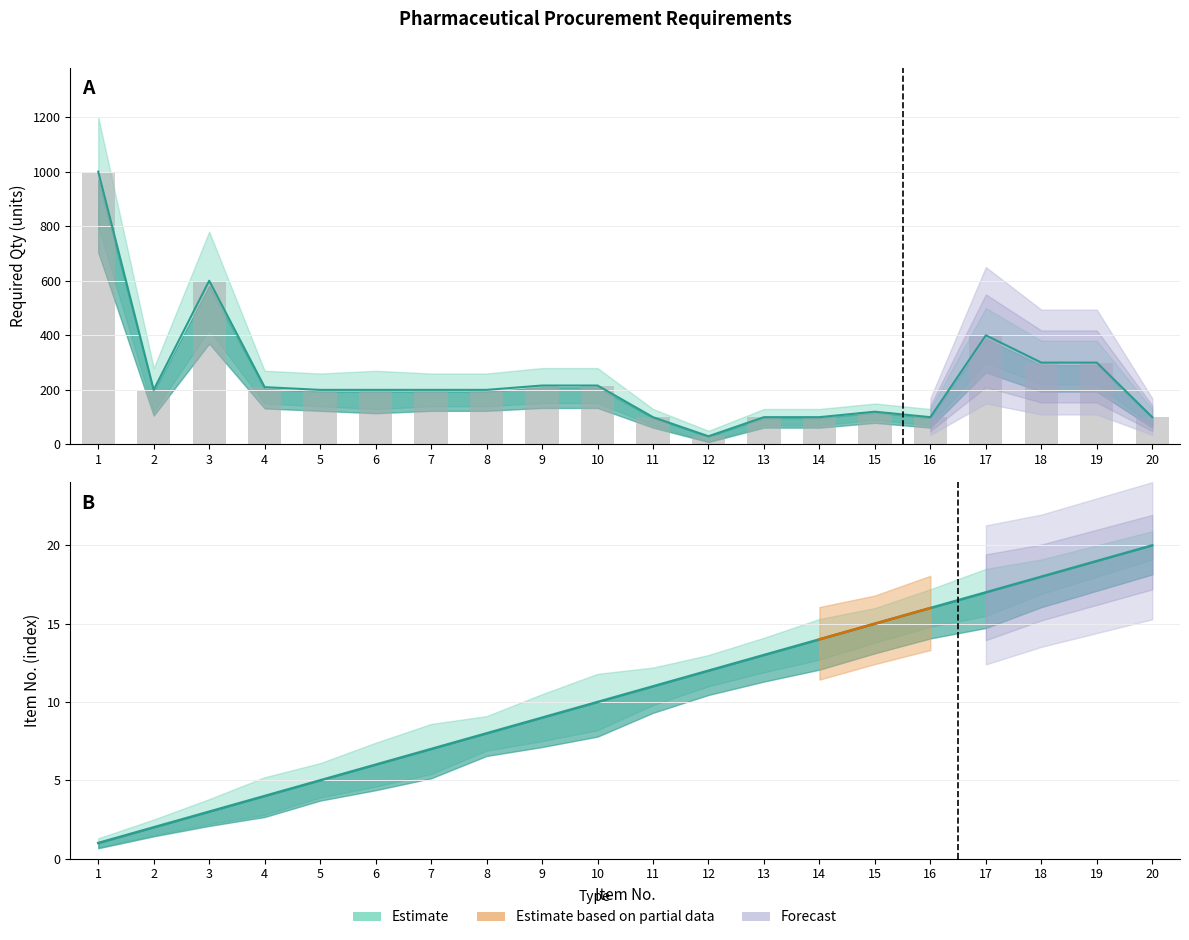

What is the total value across all series at 2?

202